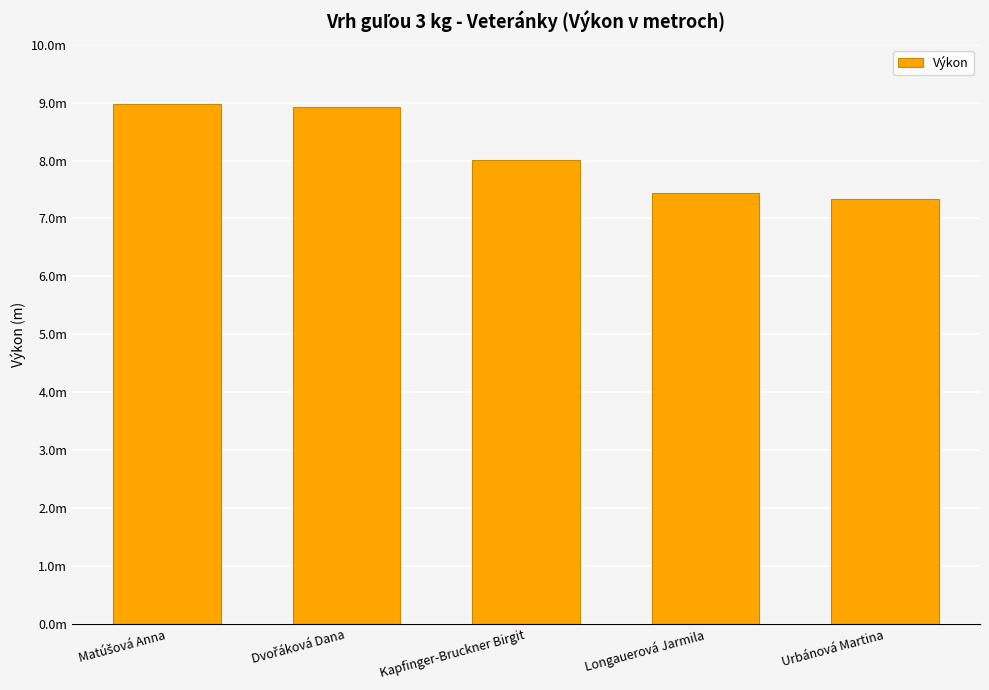

List the labels in order of value, smallest first.

Urbánová Martina, Longauerová Jarmila, Kapfinger-Bruckner Birgit, Dvořáková Dana, Matúšová Anna